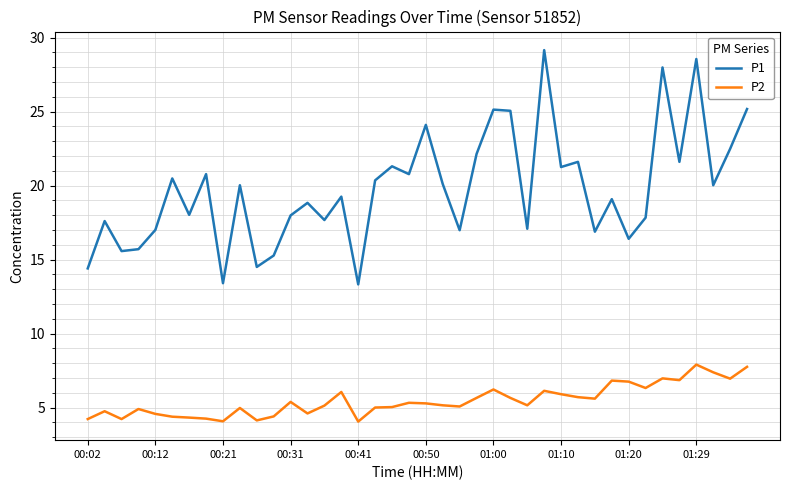

What is the maximum value for P2?

7.9